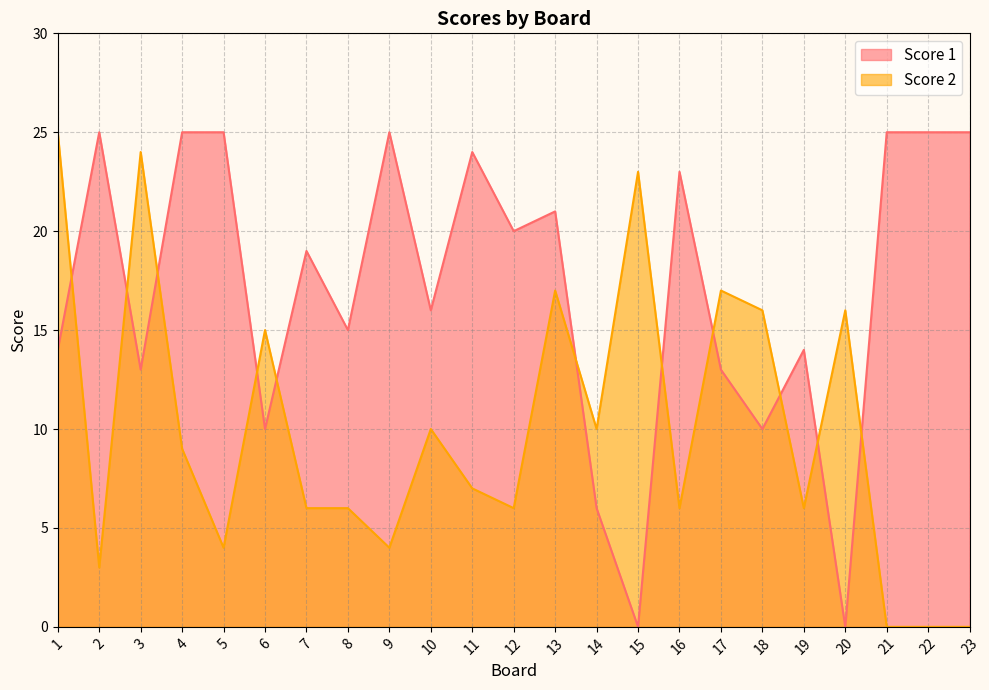

Which series changed the most between 2 and 11?

Score 2